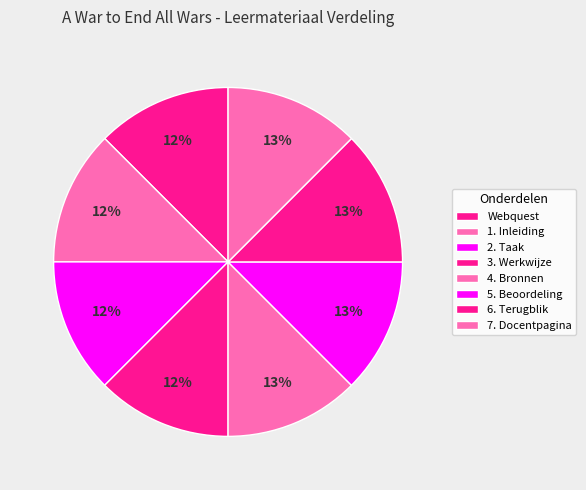

How many slices are in this pie chart?

8